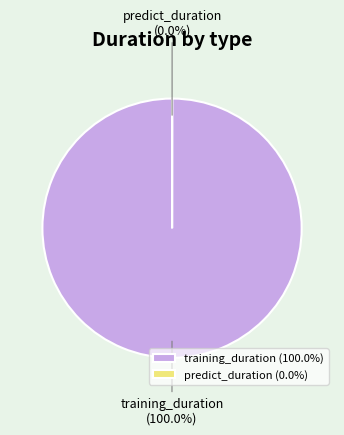

Is there a majority slice in this chart?

Yes